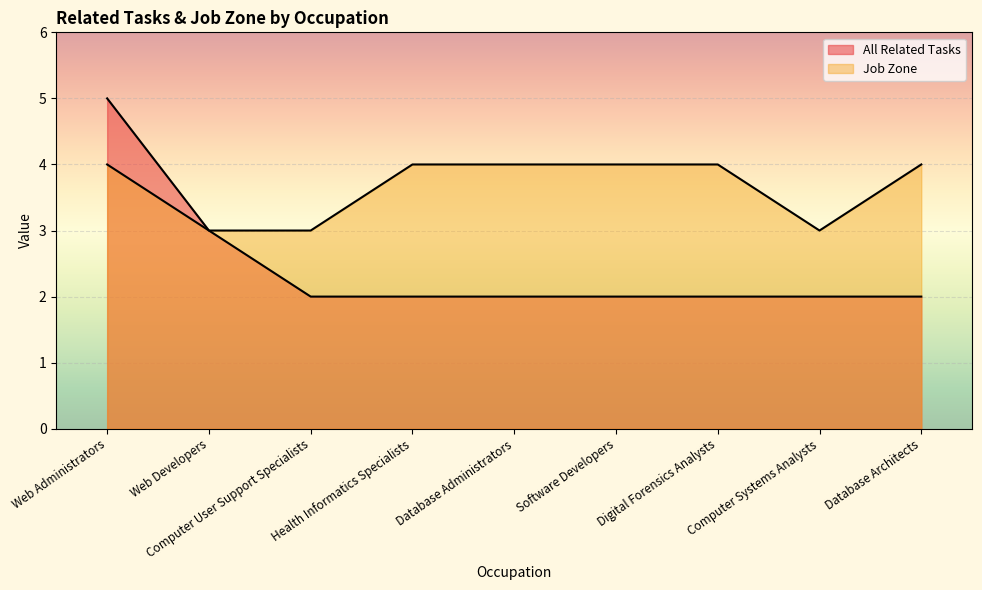

What is the difference between the highest and lowest values at Database Administrators?

2